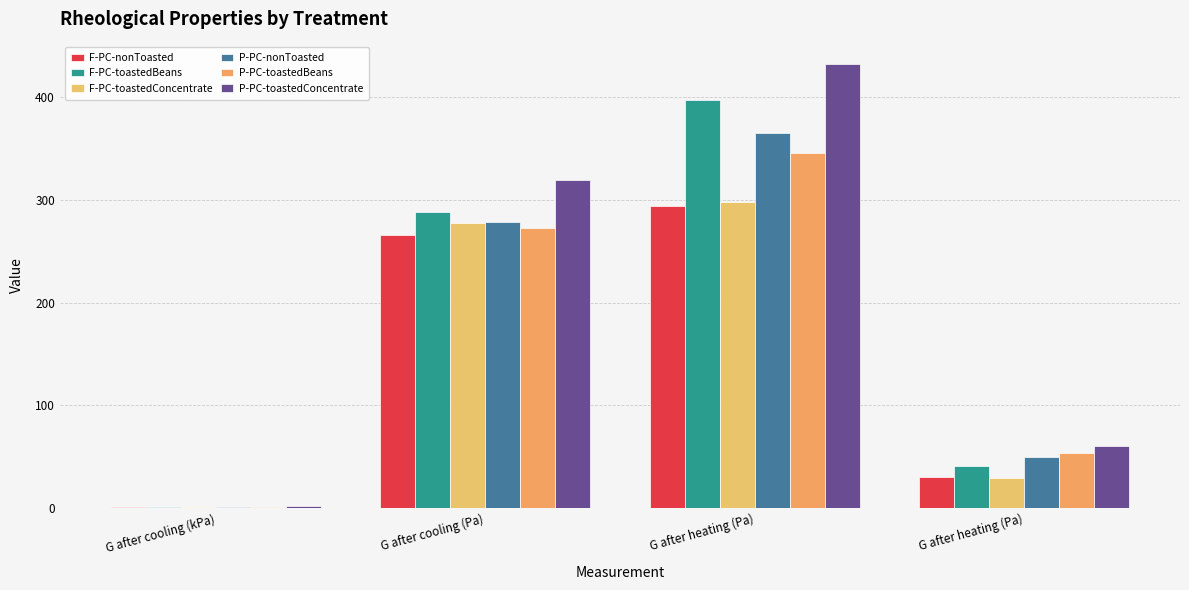

Rank the categories by P-PC-toastedConcentrate value from highest to lowest.

G after heating (Pa), G after cooling (Pa), G after heating (Pa), G after cooling (kPa)